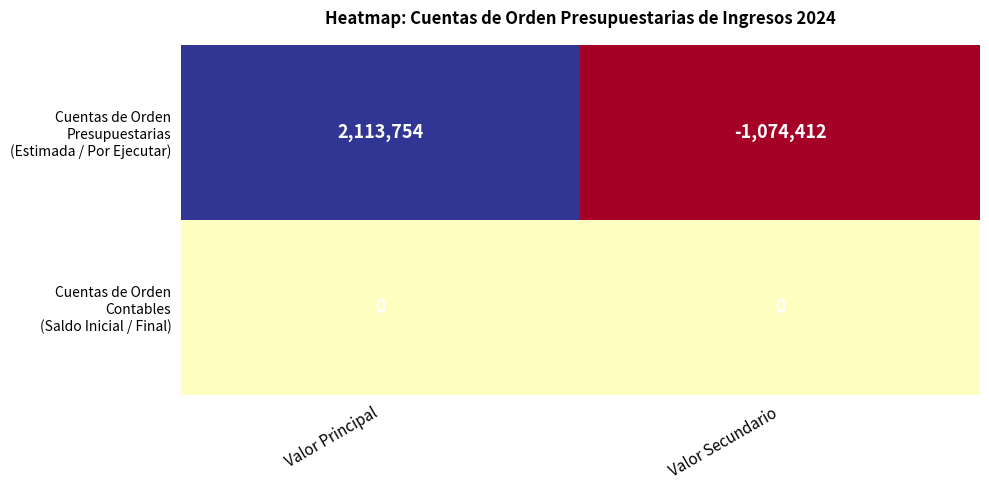

What is the difference between the highest and lowest values at Valor Secundario?

1074412